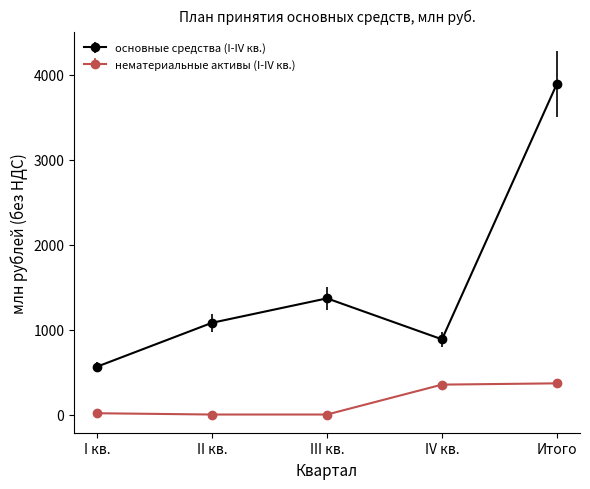

What is the label of the 3rd point from the right?

III кв.